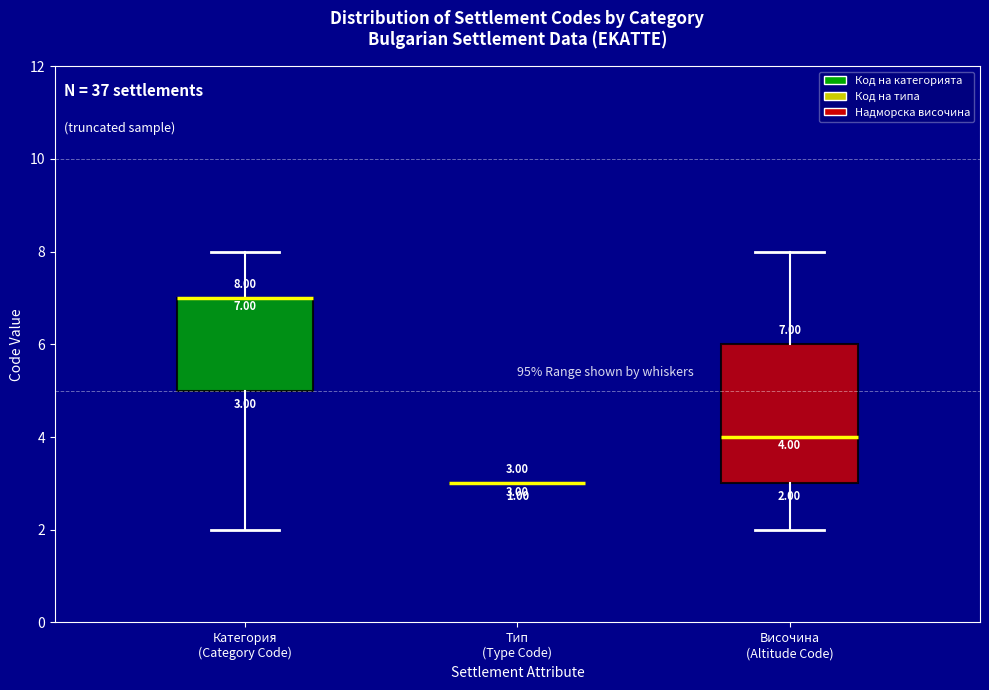

Comparing the boxes themselves (not the whiskers), which one is the tallest?

Височина (Altitude Code)